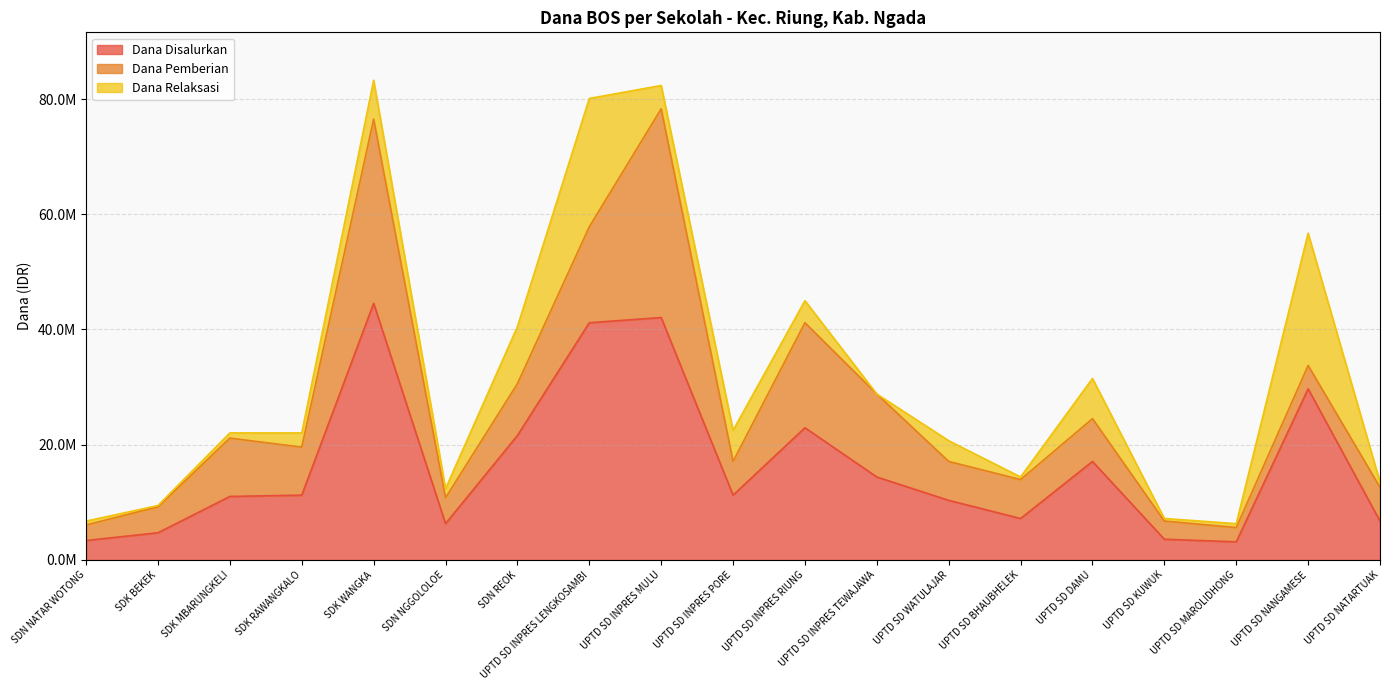

Which series changed the most between UPTD SD BHAUBHELEK and UPTD SD MAROLIDHONG?

Dana Pemberian